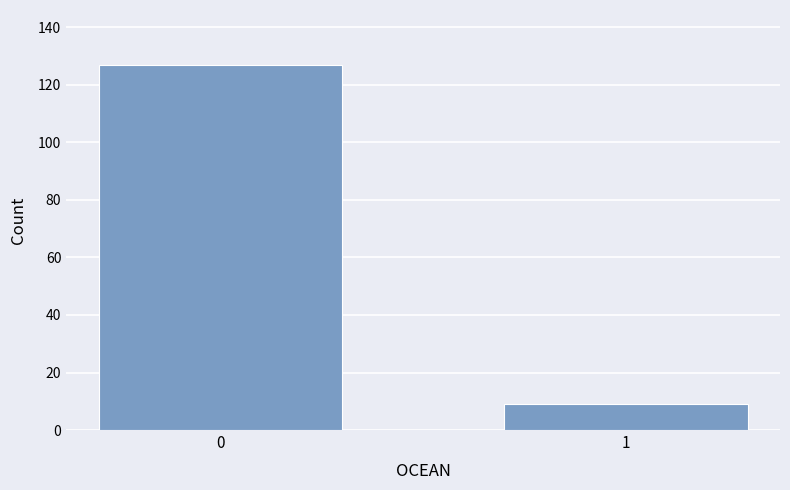

Reading right to left, extract all data points from this chart.

9	127